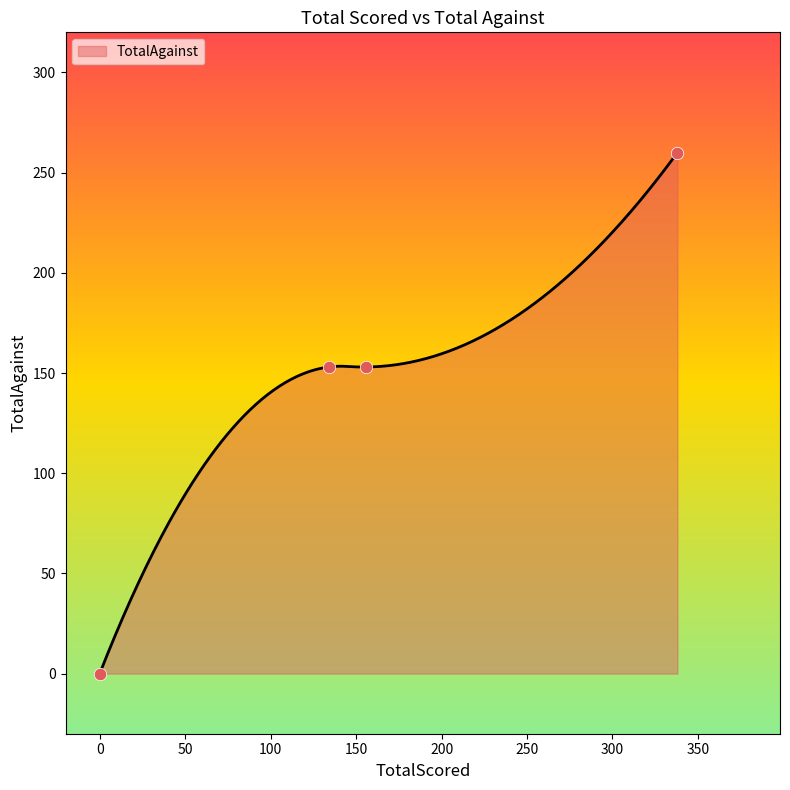

What is the change in value from 0 to 134?

+153